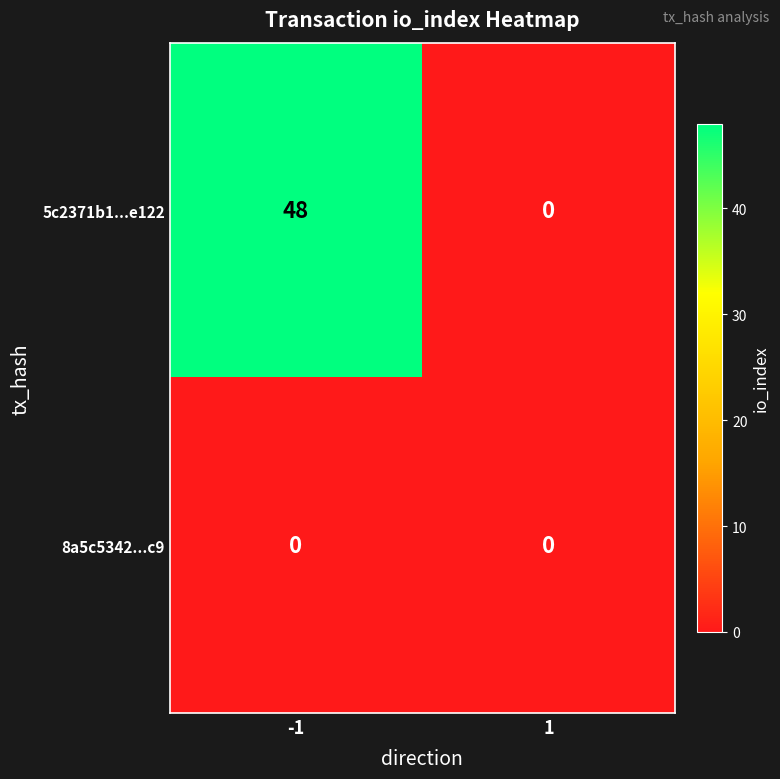

Count the number of data series in this chart.

2